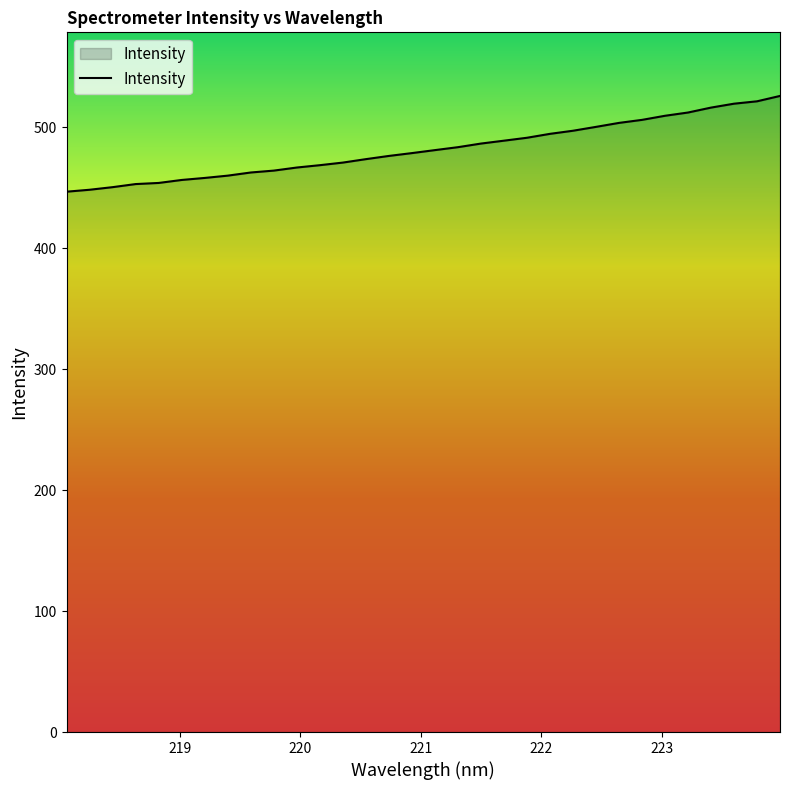

What is the greatest value displayed?

526.1